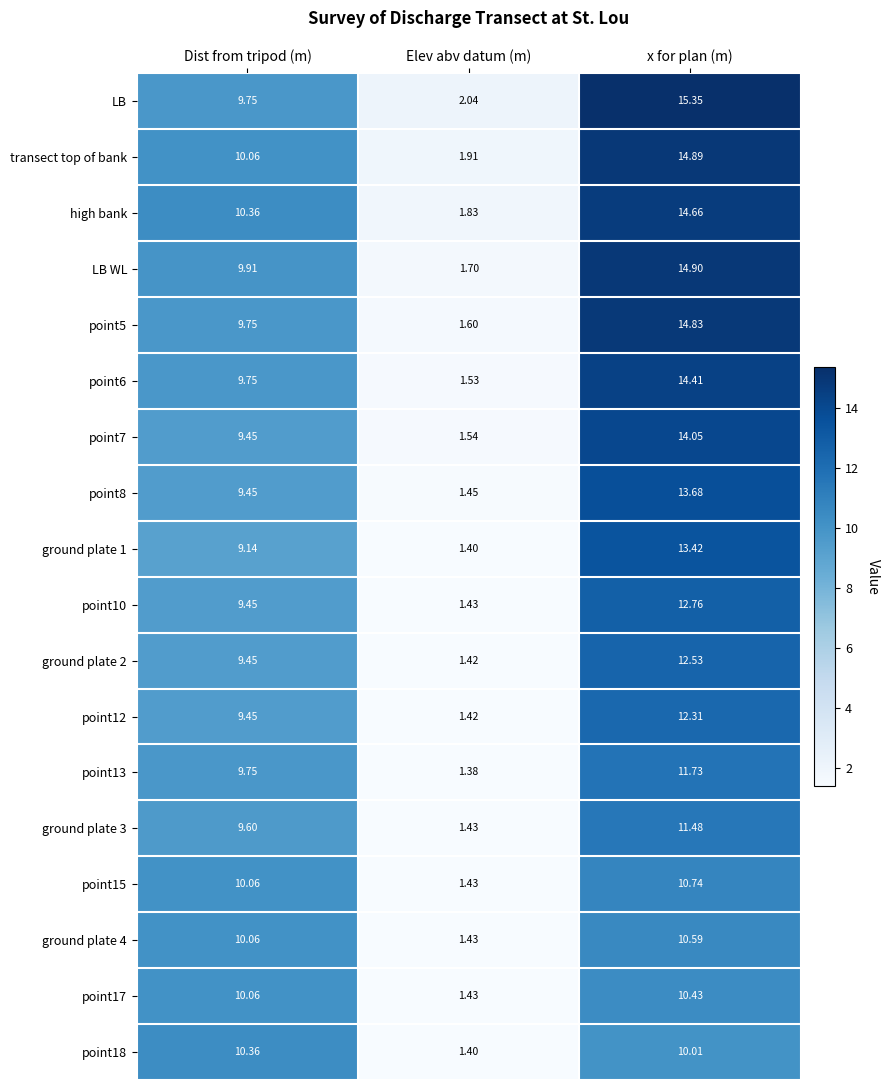

Which series changed the most between Dist from tripod (m) and x for plan (m)?

LB